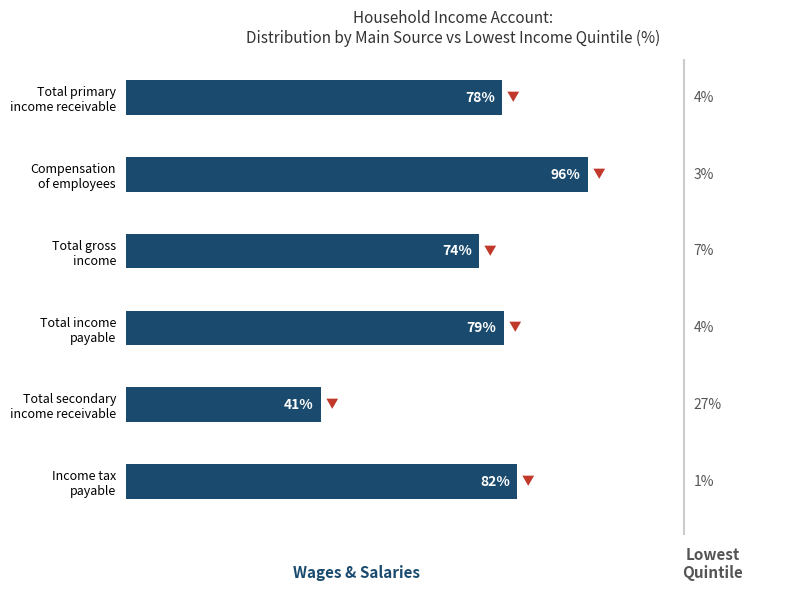

Are the bars horizontal?

Yes